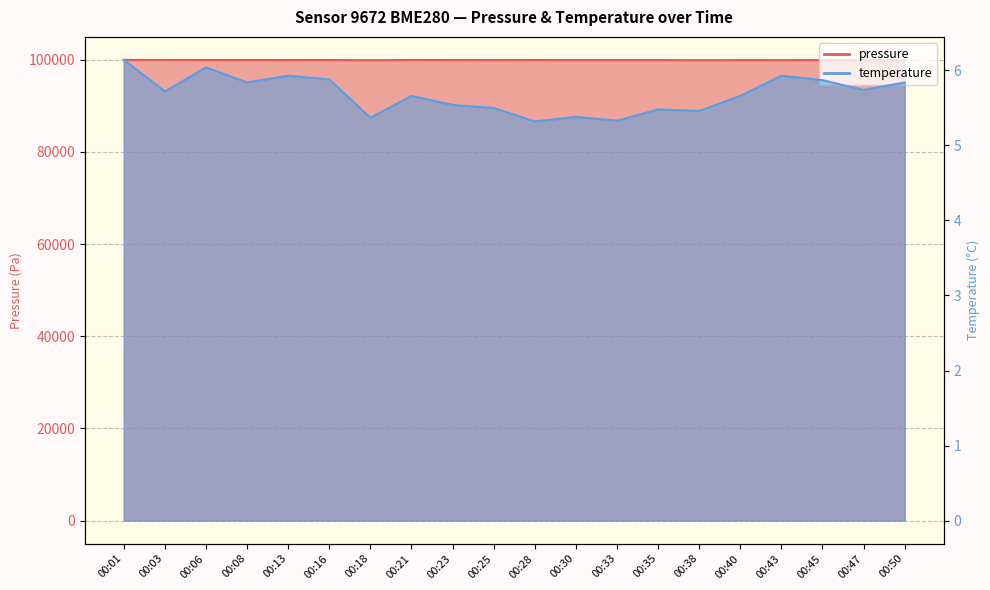

Where is pressure nearest to the value 99951?

00:45